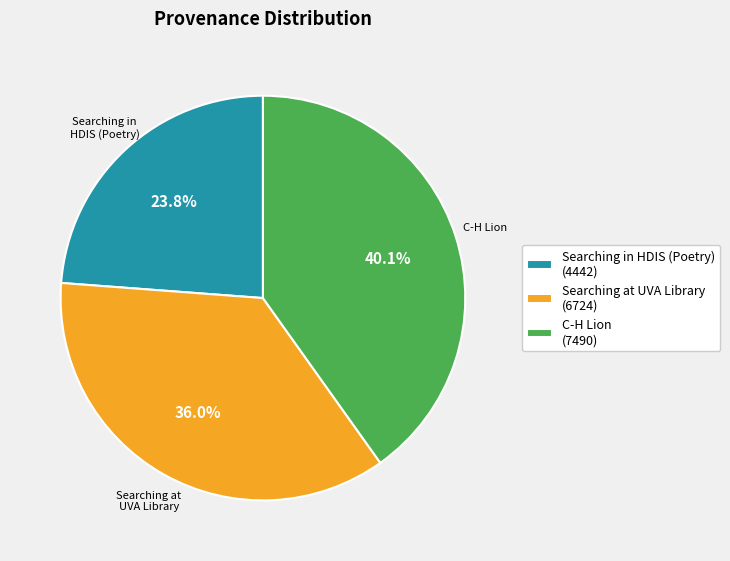

To the nearest percent, what is the difference between the Searching at UVA Library and Searching in HDIS (Poetry) slice percentages?

12%